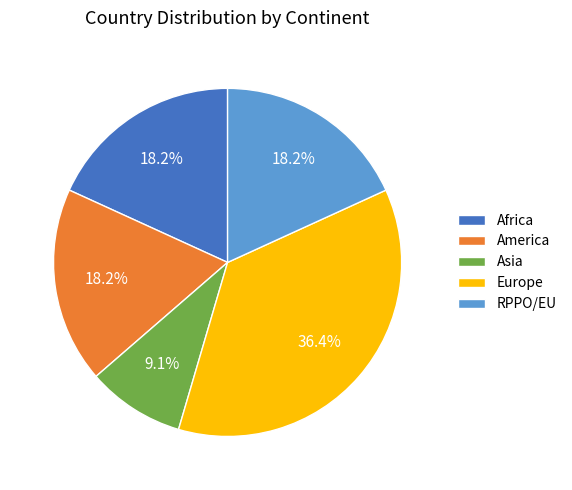

Which slice is the largest?

Europe